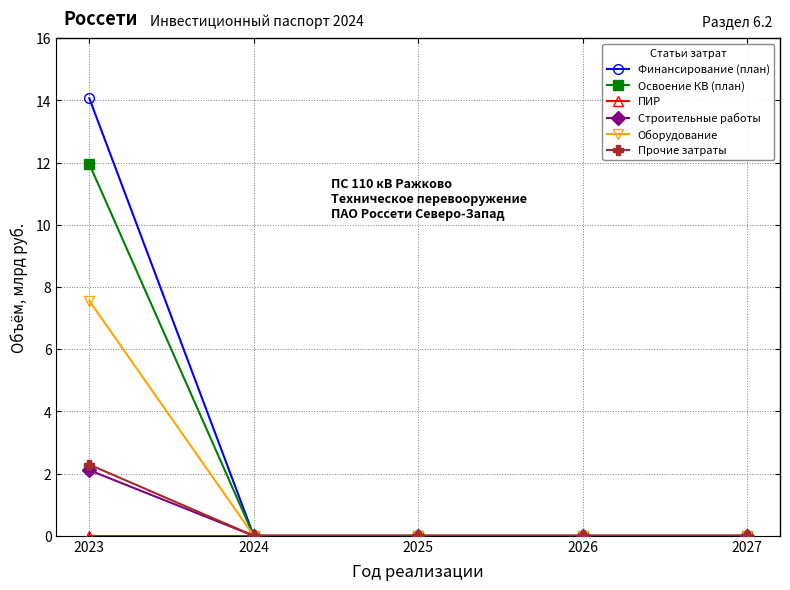

At which category is the sum across all series the highest?

2023